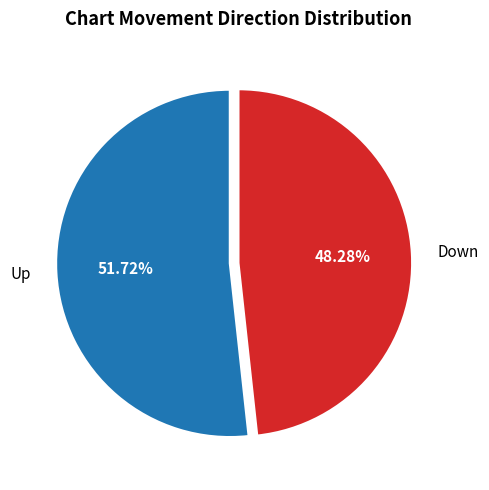

How many slices are in this pie chart?

2